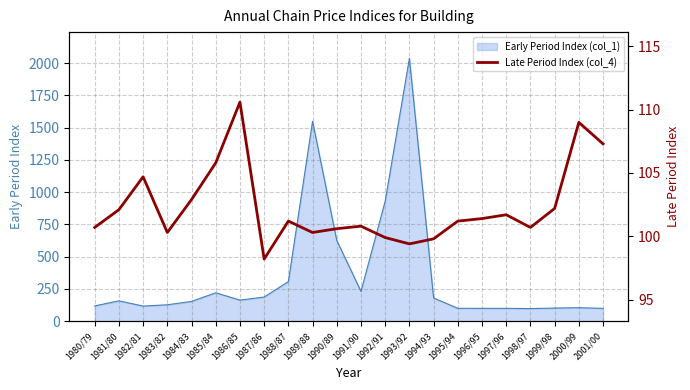

Between 1994/93 and 1990/89, which is larger?

1990/89